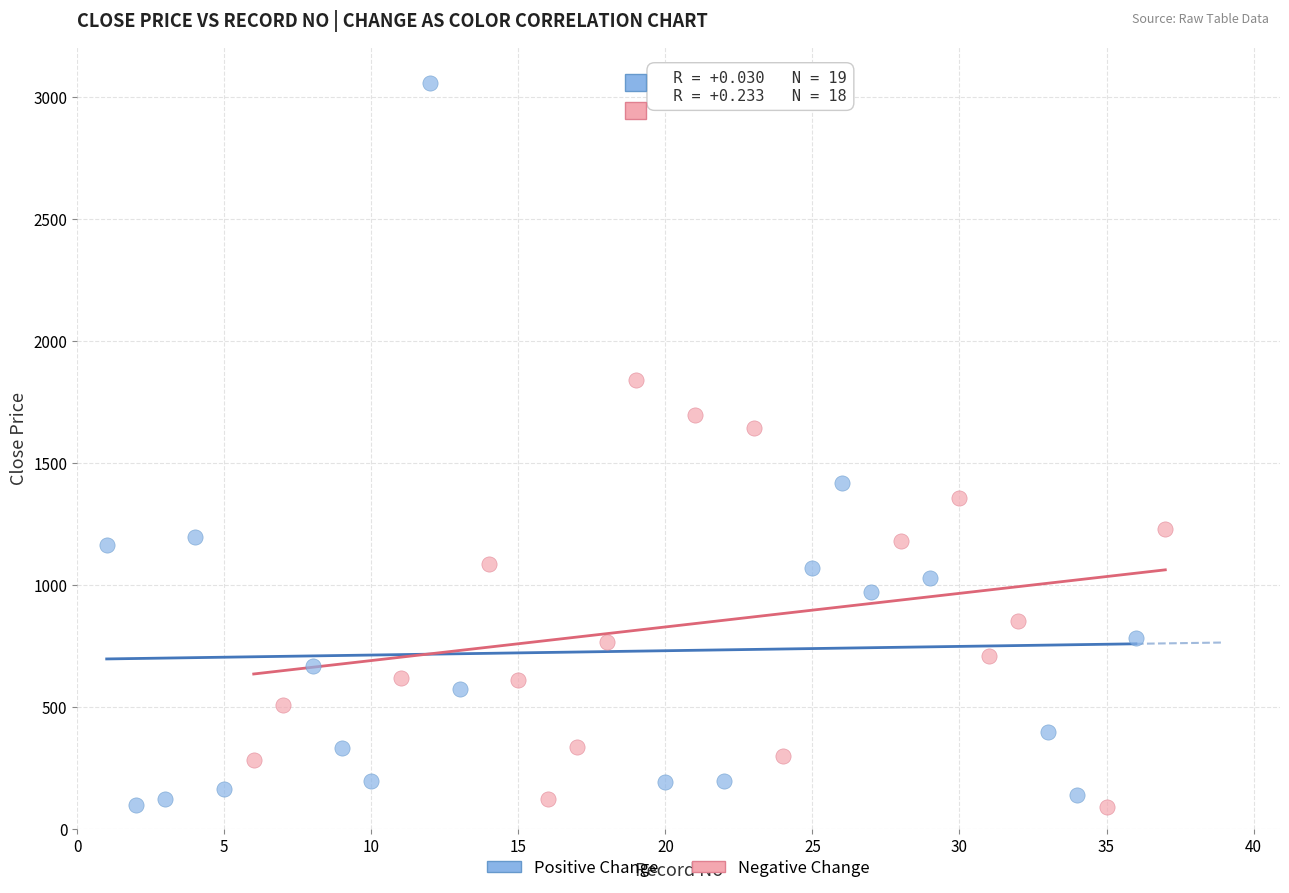

Which series has the largest Y range (max minus min)?

Positive Change